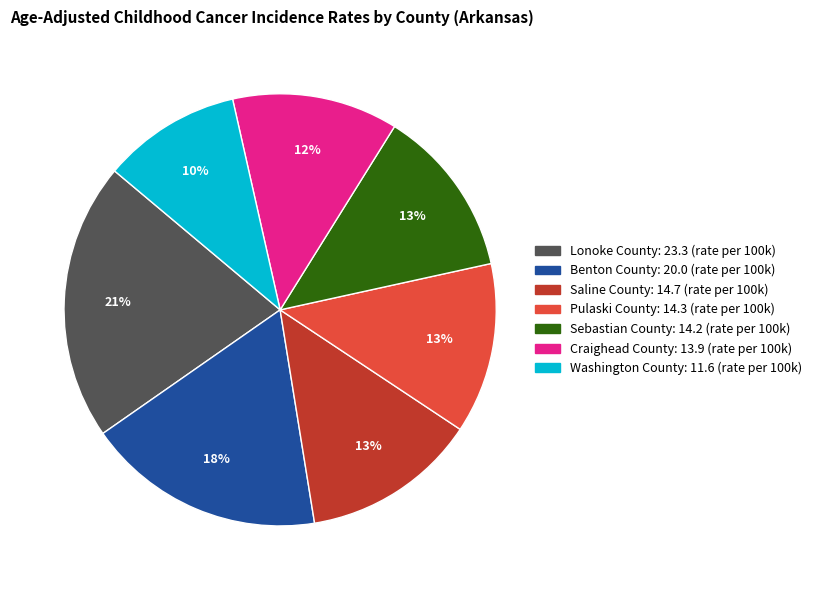

To the nearest percent, what portion does Sebastian County represent?

13%